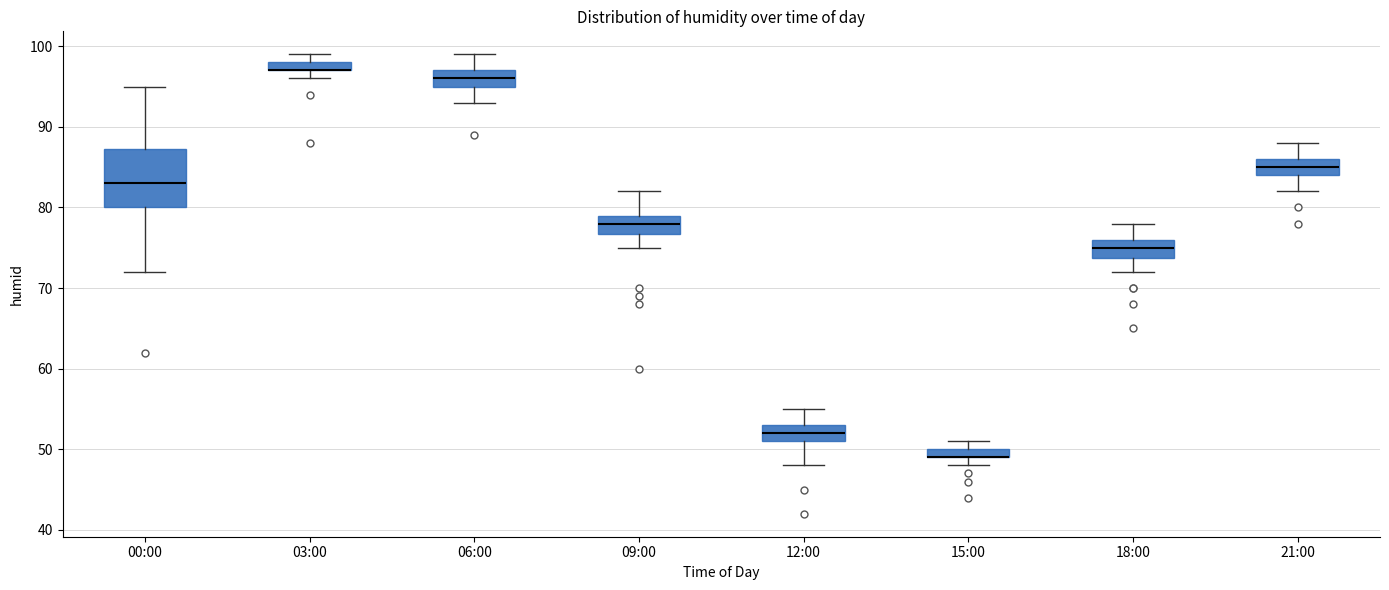

Where is the upper edge of the box for 12:00 on the y-axis? The values are not printed on the chart, so give them approximately, as read against the axis.

53